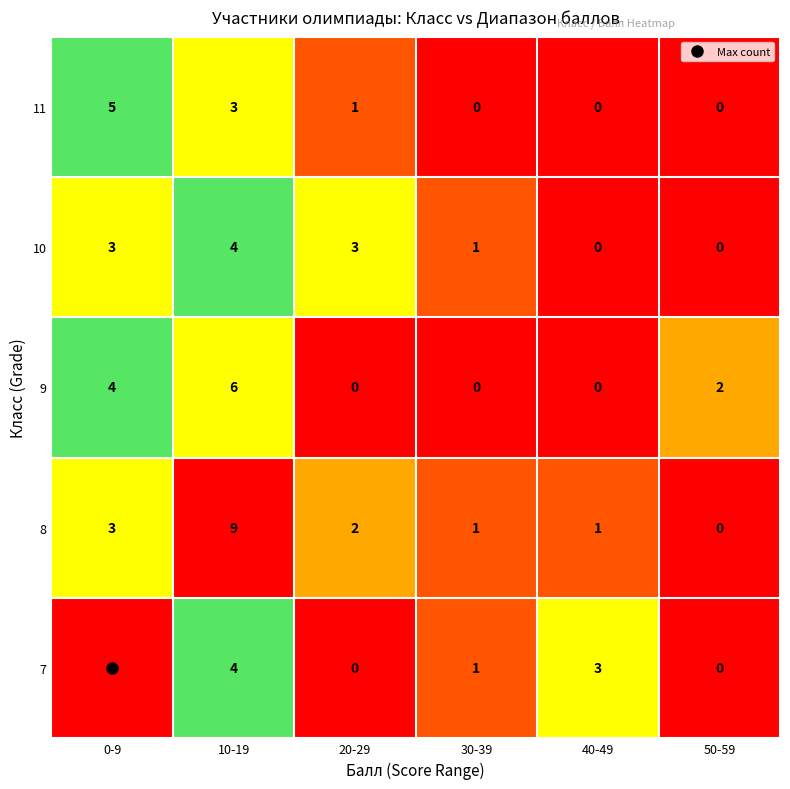

Read the 10 value at 0-9.

3